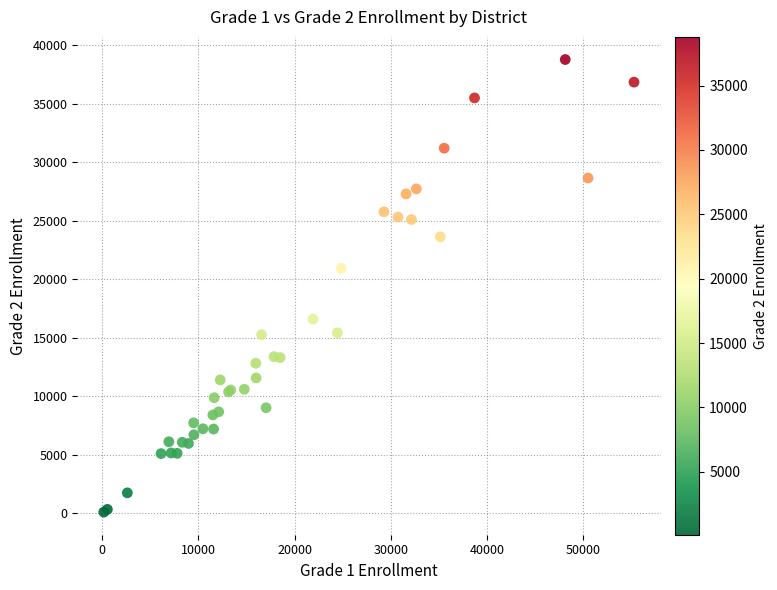

What Y value in the scatter plot is closest to 19444?

20935